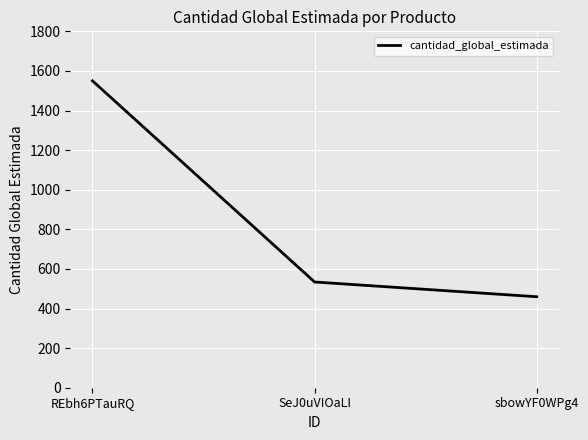

Which category has the highest value across all series?

REbh6PTauRQ